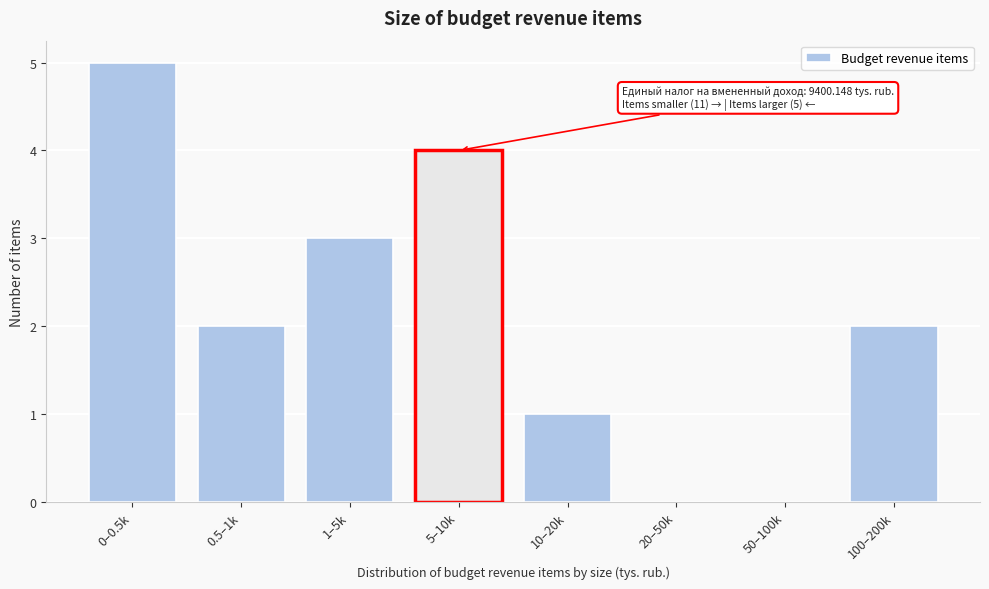

Reading right to left, transcribe all the data shown in this chart.

100–200k=2	50–100k=0	20–50k=0	10–20k=1	5–10k=4	1–5k=3	0.5–1k=2	0–0.5k=5